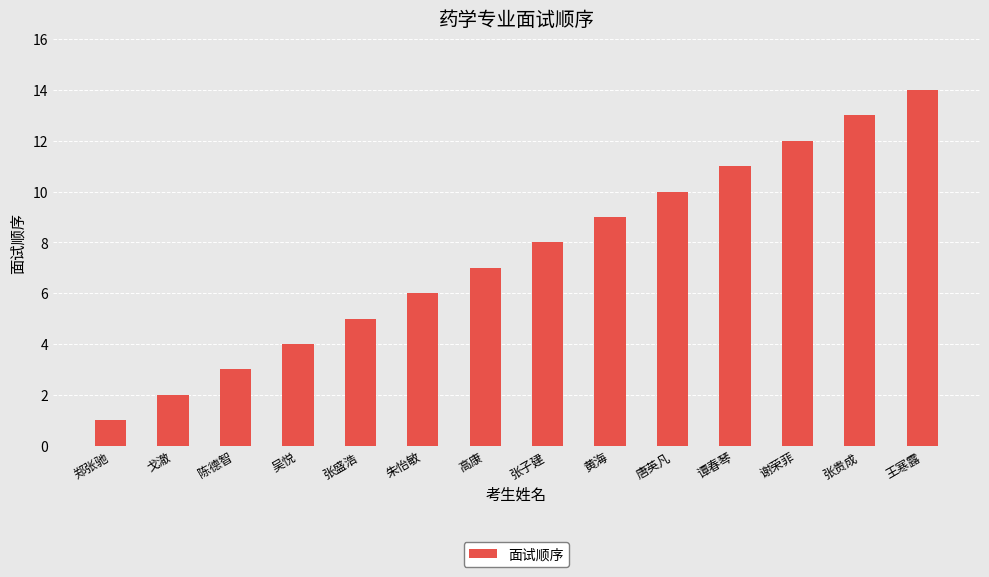

Does the chart contain any negative values?

No